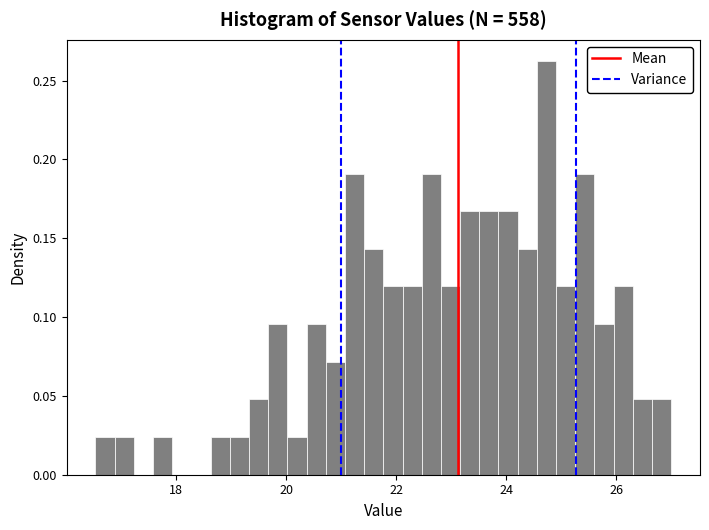

Around what value on the x-axis is the tallest bar? Give the approximate position of its centre, as read against the axis.

24.8